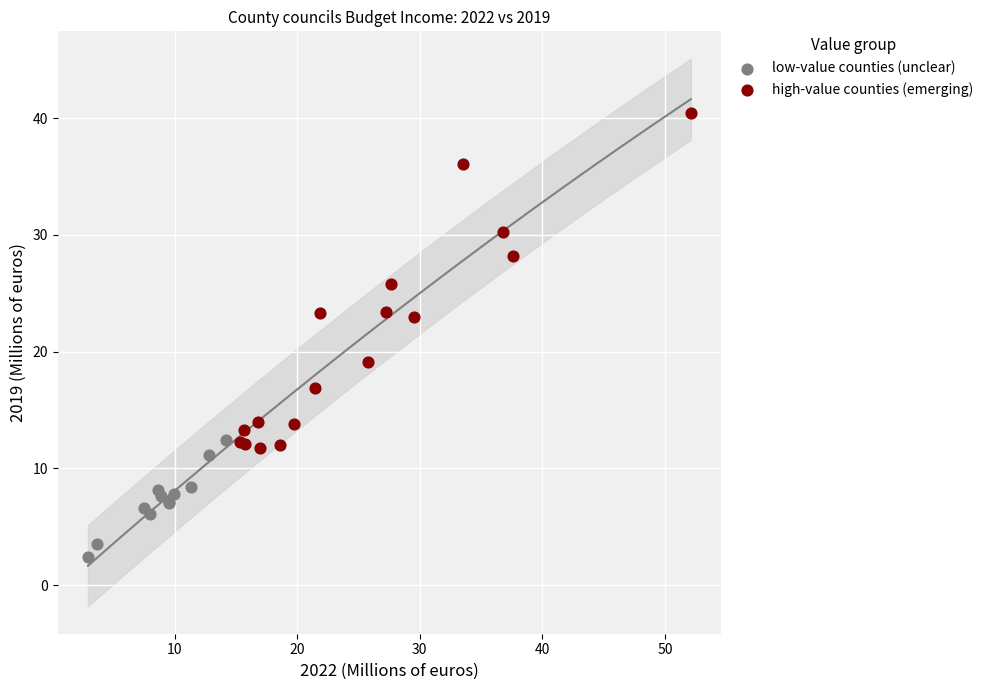

Which series reaches the minimum Y coordinate?

low-value counties (unclear)